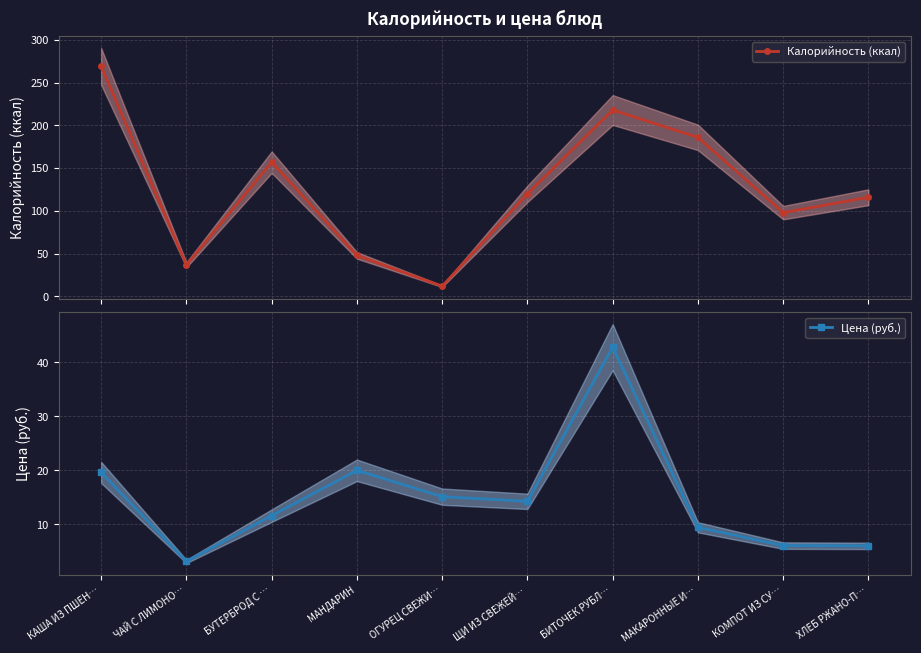

Where is Цена (руб.) nearest to the value 22?

МАНДАРИН